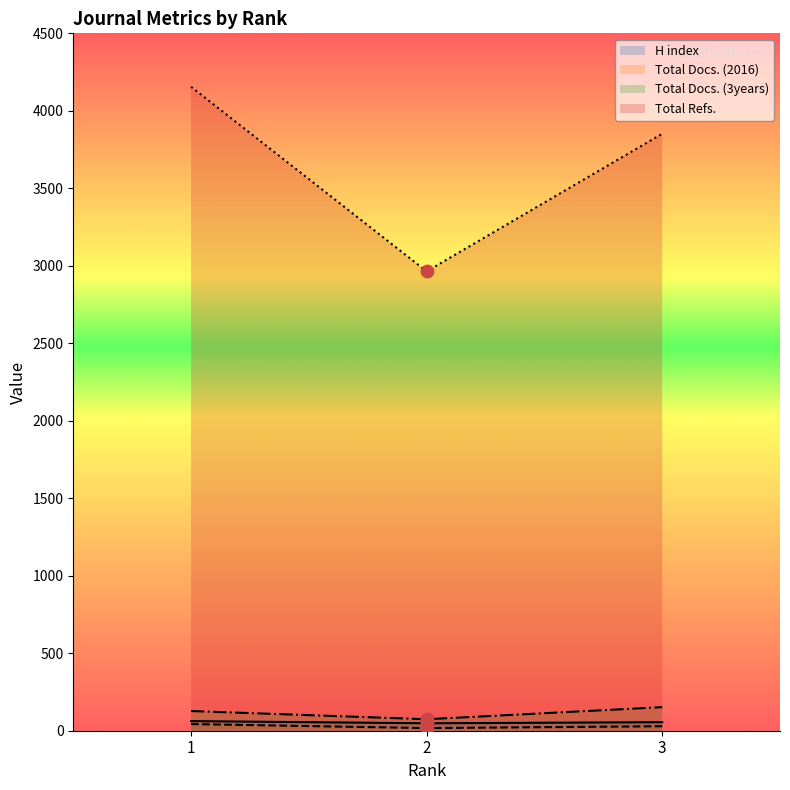

Which series has the largest Y range (max minus min)?

Total Refs.